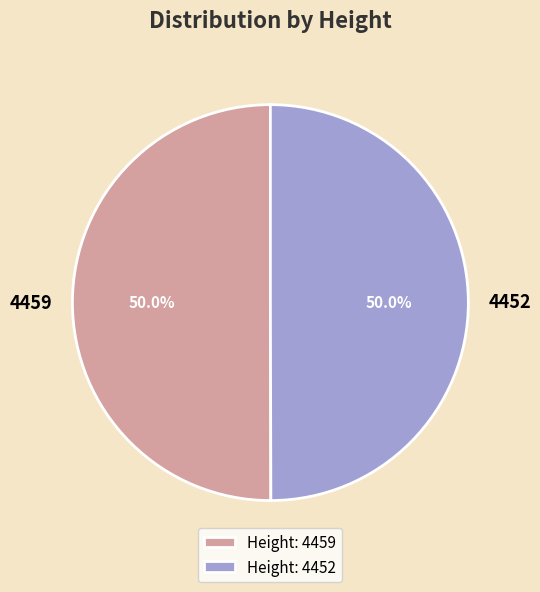

What percentage is NOT represented by 4452?

50.0%